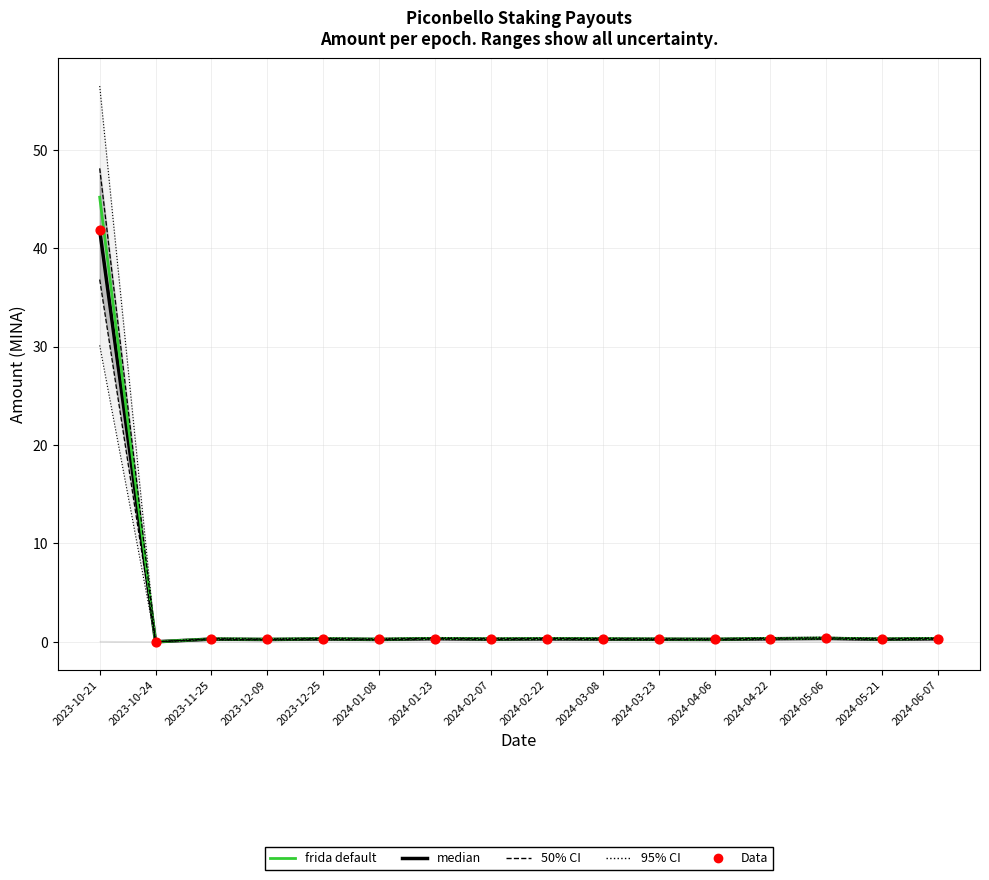

What is the total value across all series at 2023-11-25?

0.8